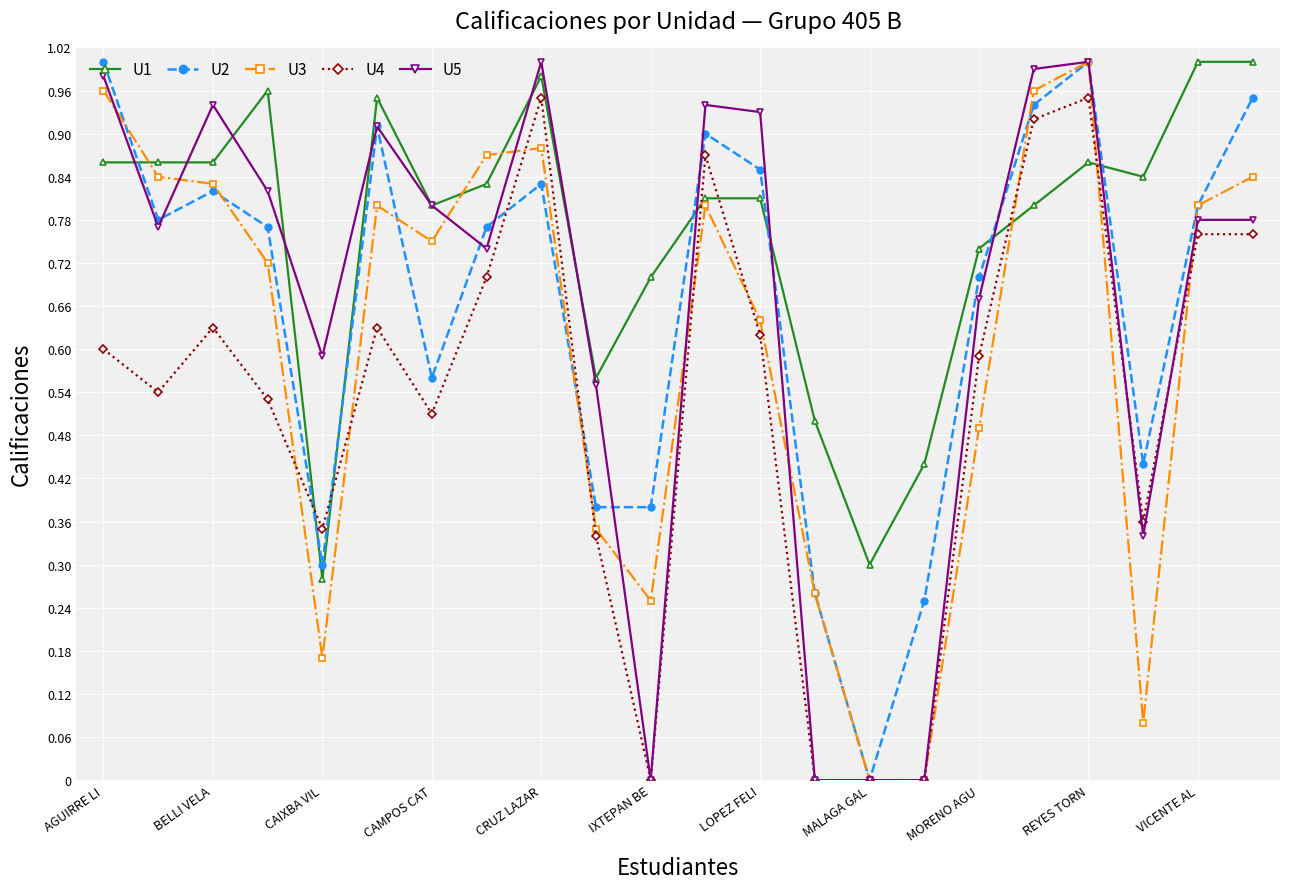

How many interior local peaks does the U2 series have?

5